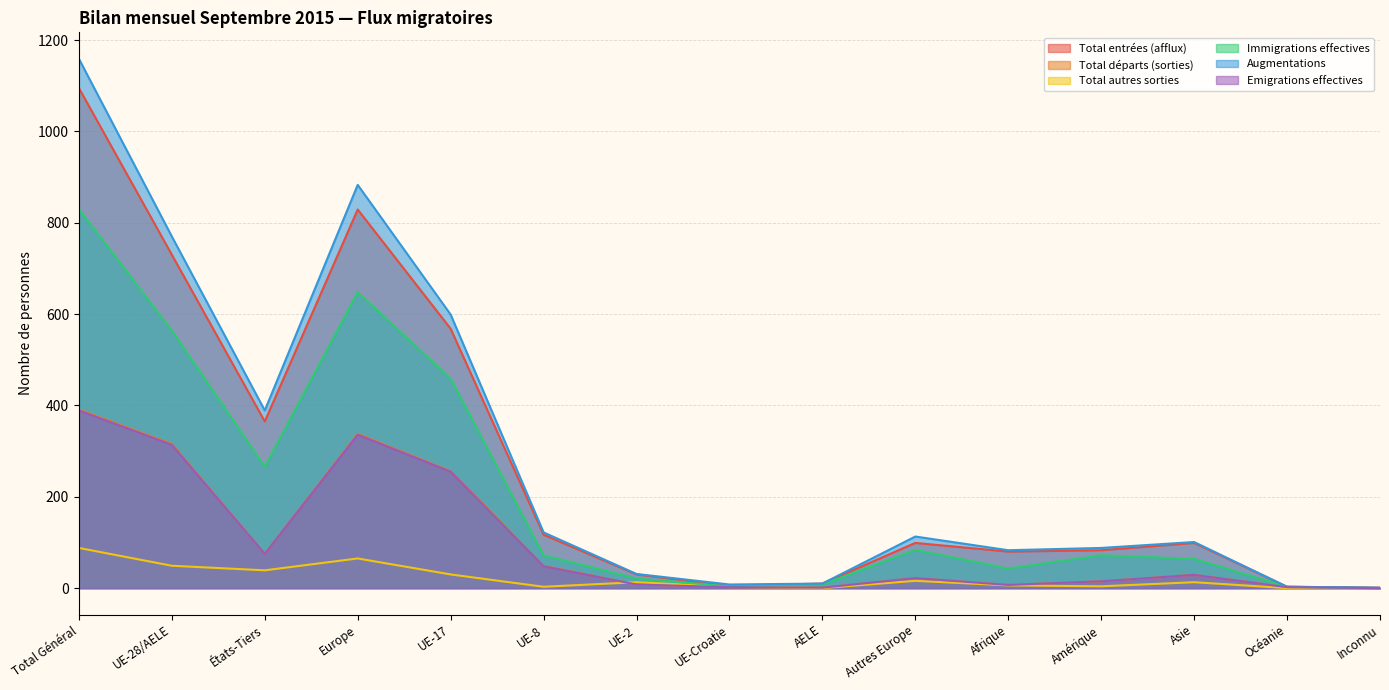

Which series changed the most between UE-28/AELE and Océanie?

Augmentations